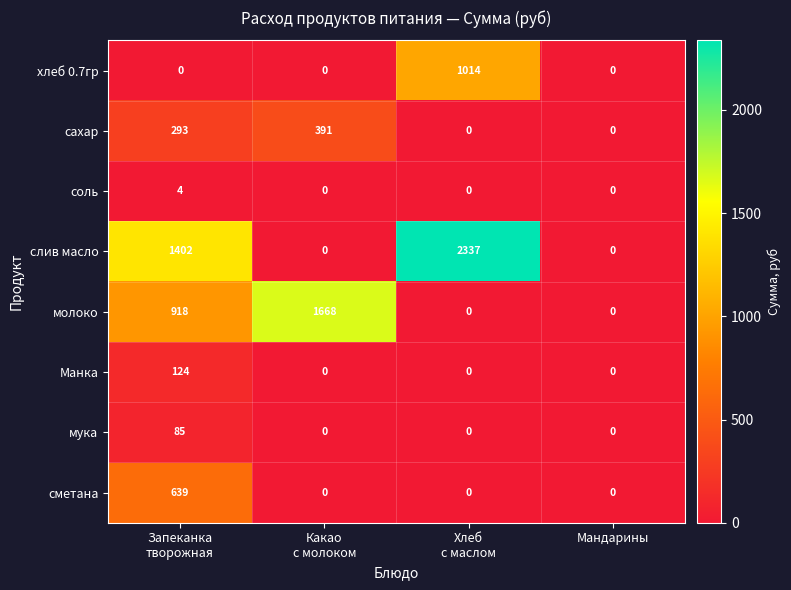

The value of Манка at Мандарины is -56. True or false?

False